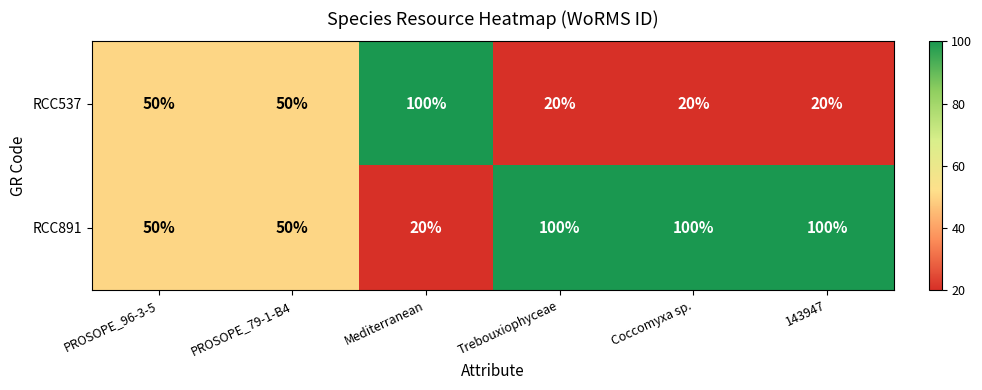

What is the difference between the maximum and minimum values in the RCC537 series?

80